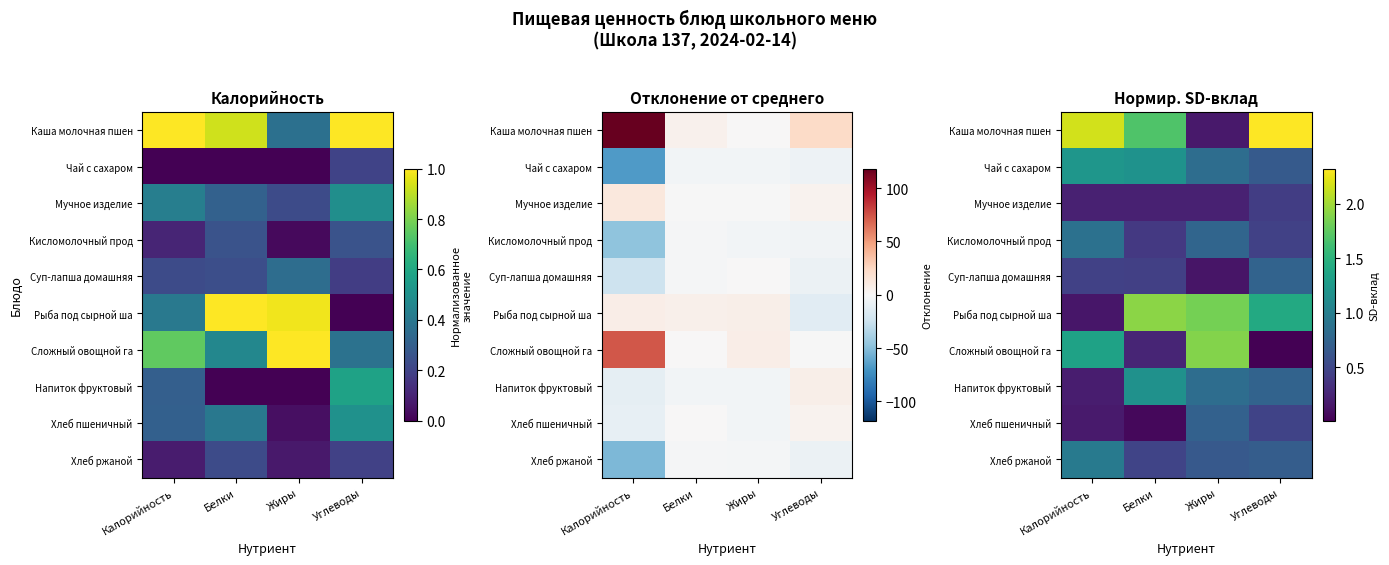

True or false: Чай с сахаром has a value of 1.2 at Калорийность.

True